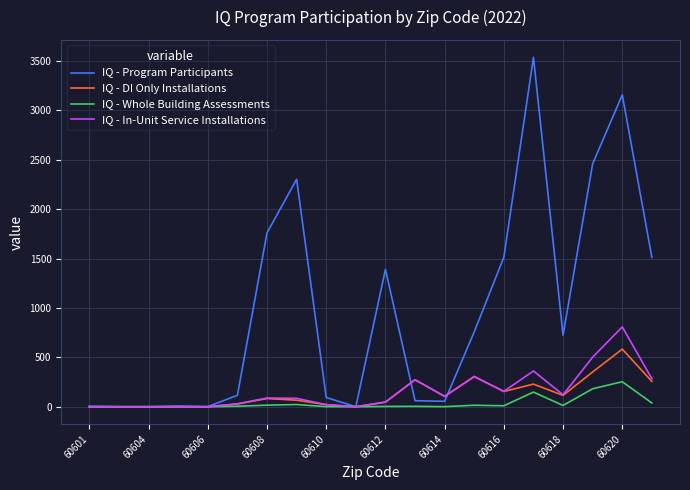

What is the maximum value shown in the chart?

3536